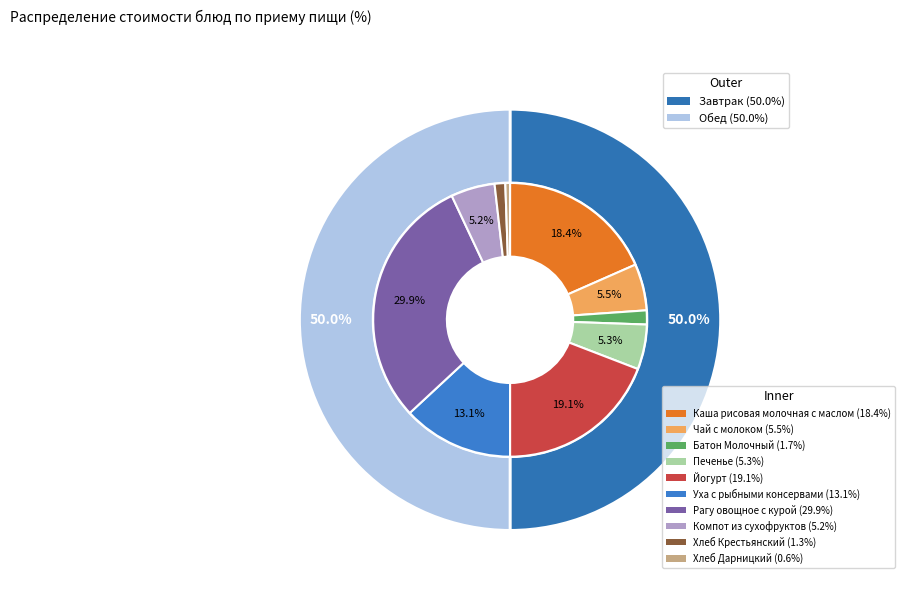

To the nearest percent, what is the difference between the Чай с молоком and Уха с рыбными консервами slice percentages?

8%